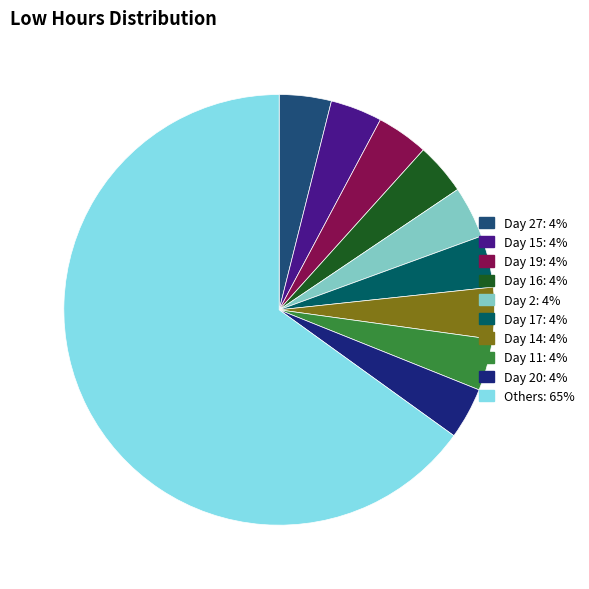

Does any single category account for the majority?

Yes